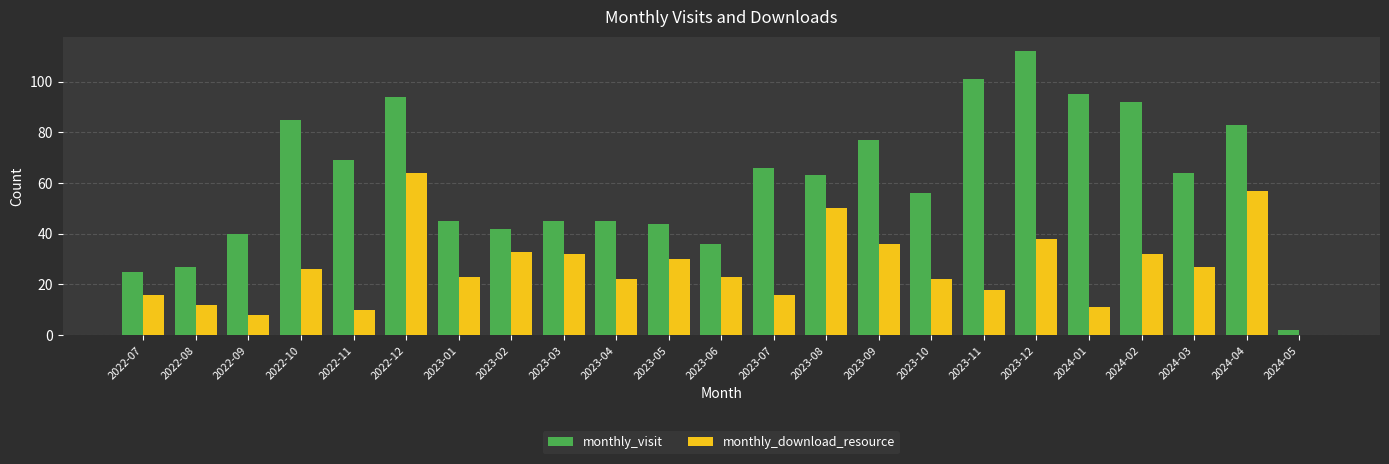

Between 2022-12 and 2023-03, which series saw the biggest shift?

monthly_visit